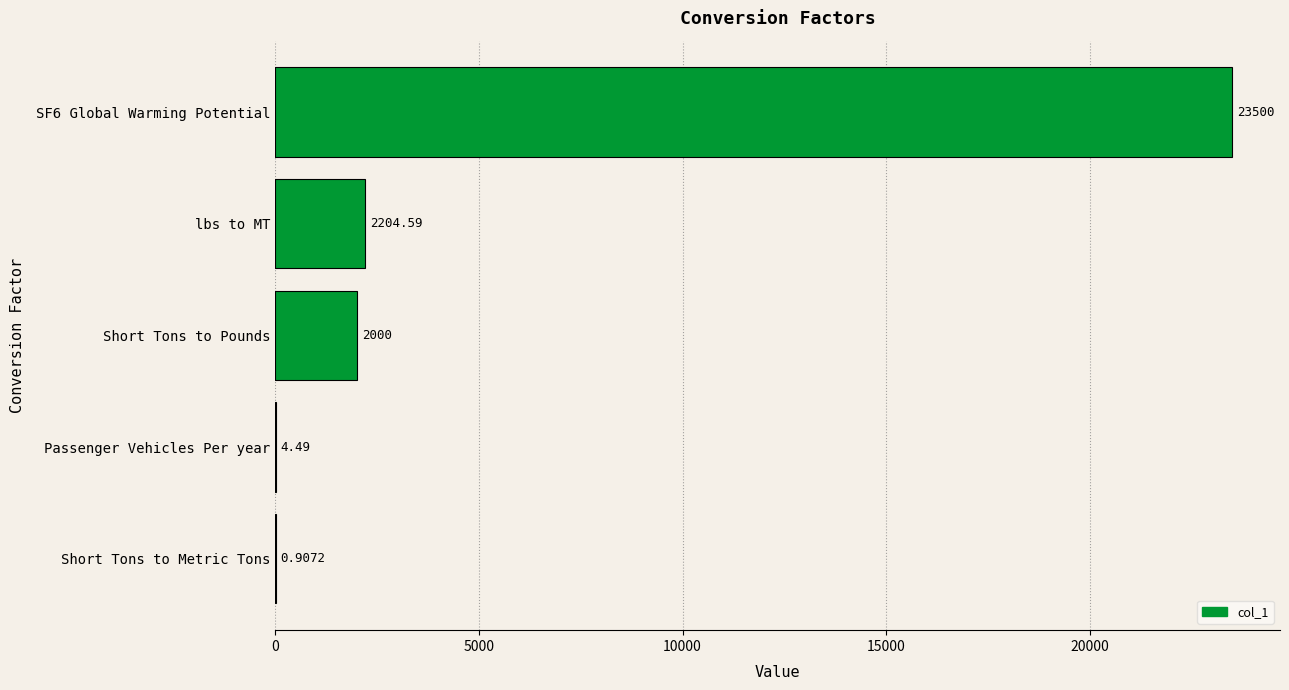

What is the sum of all values?

27710.0